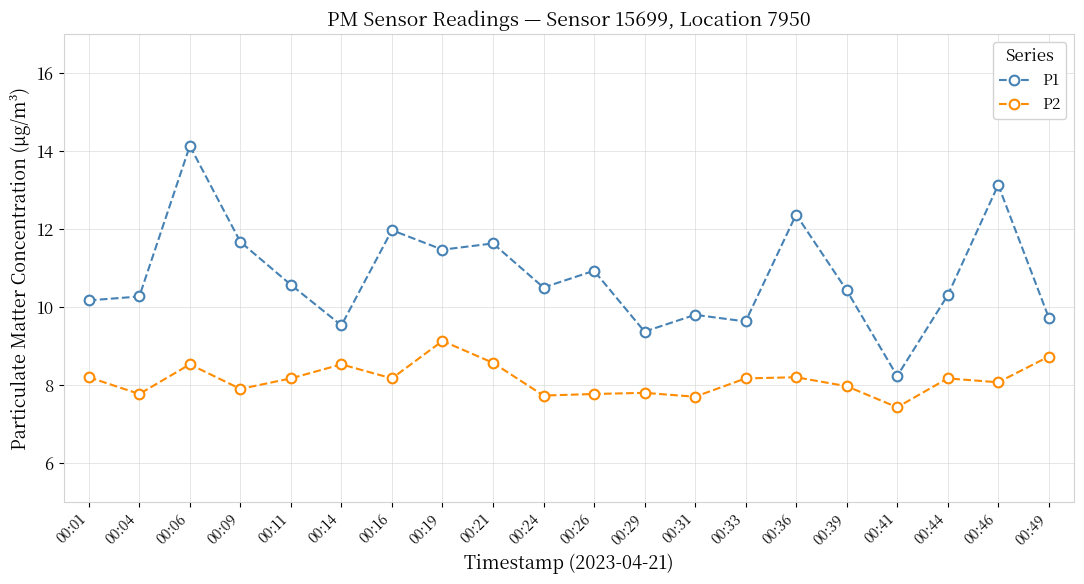

Which category has the lowest value in the P2 series?

00:41